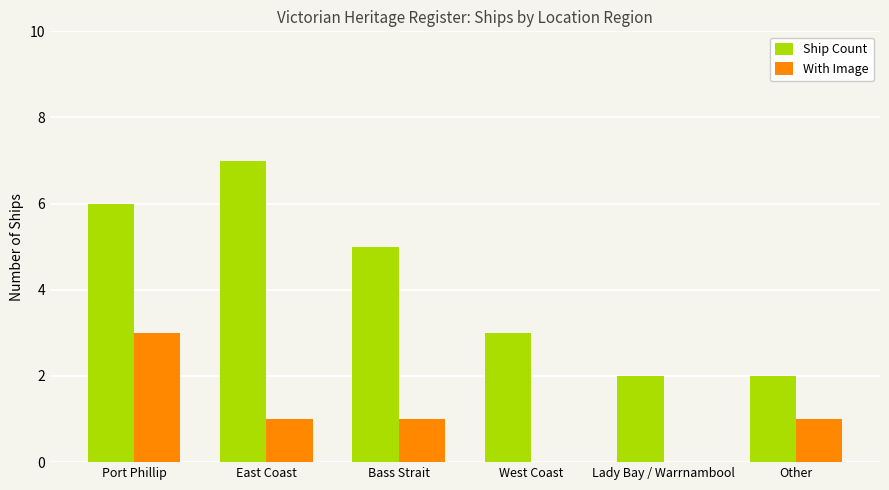

The With Image series shows 0 at Lady Bay / Warrnambool. True or false?

True